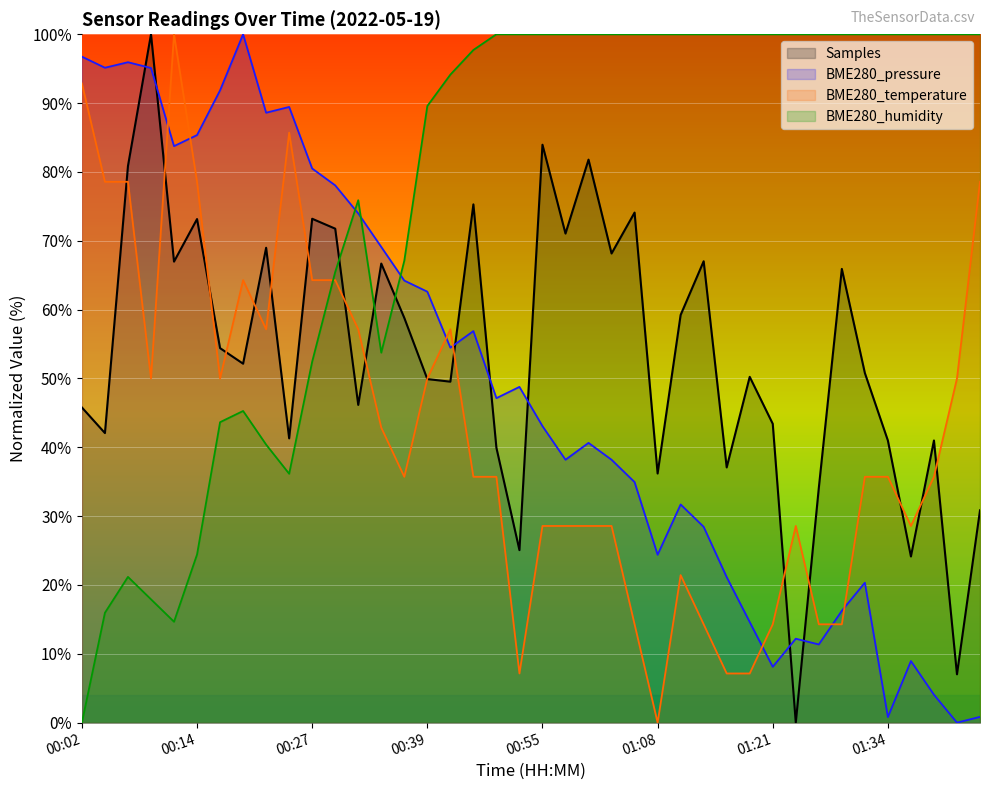

What is the difference between the maximum and minimum values in the BME280_pressure series?

100.0